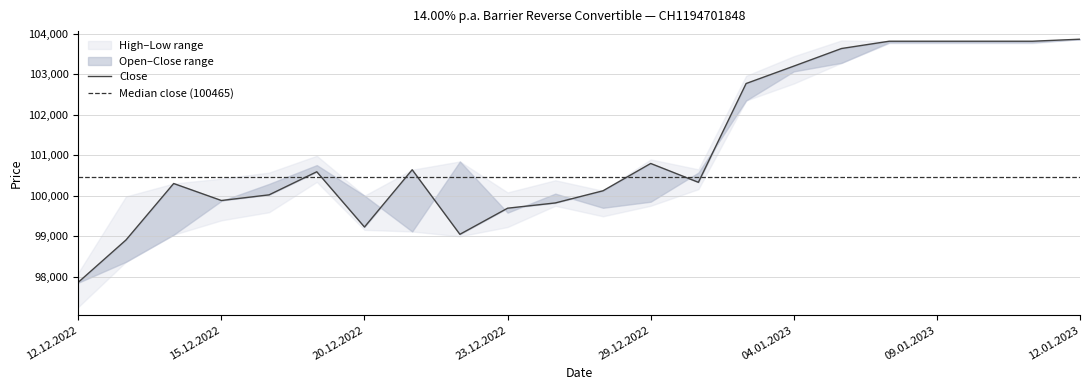

Is this an area chart (filled region under the line)?

No